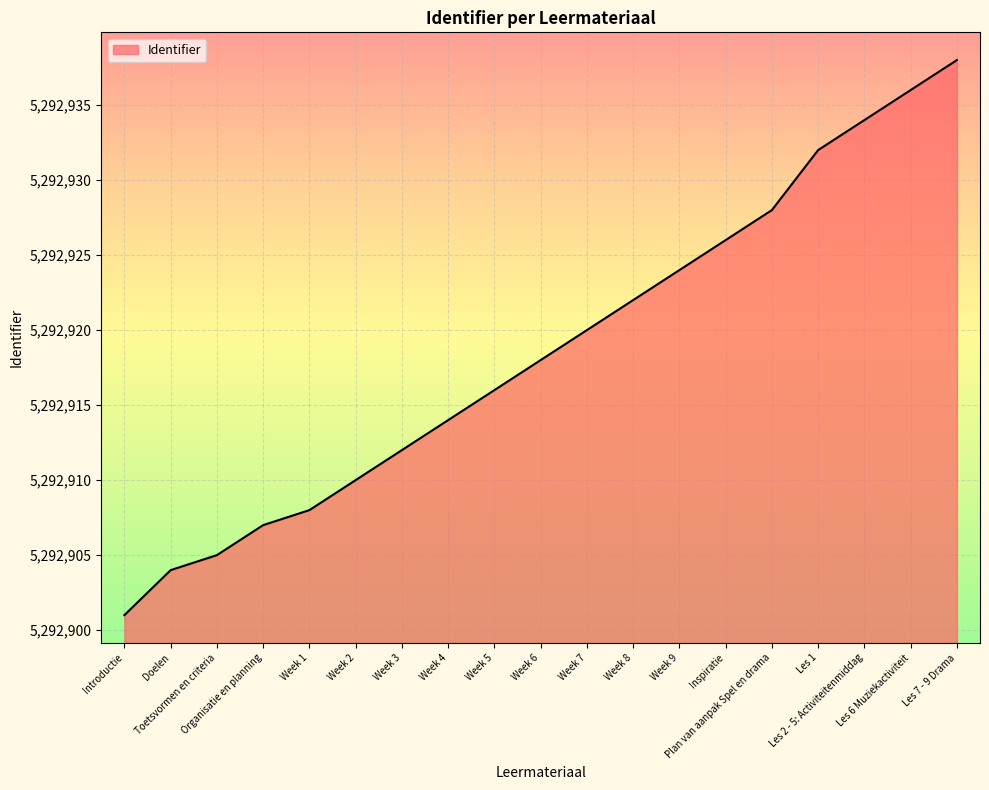

Is it true that the value at Plan van aanpak Spel en drama is 8742389?

False